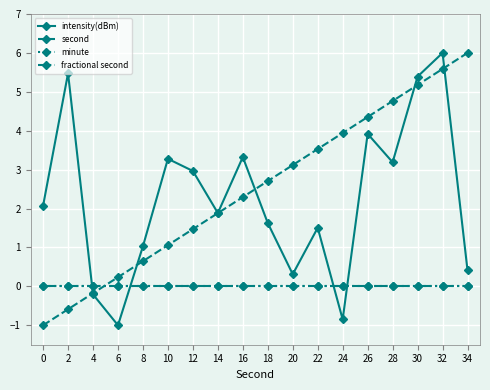

Does the chart have visible grid lines?

Yes